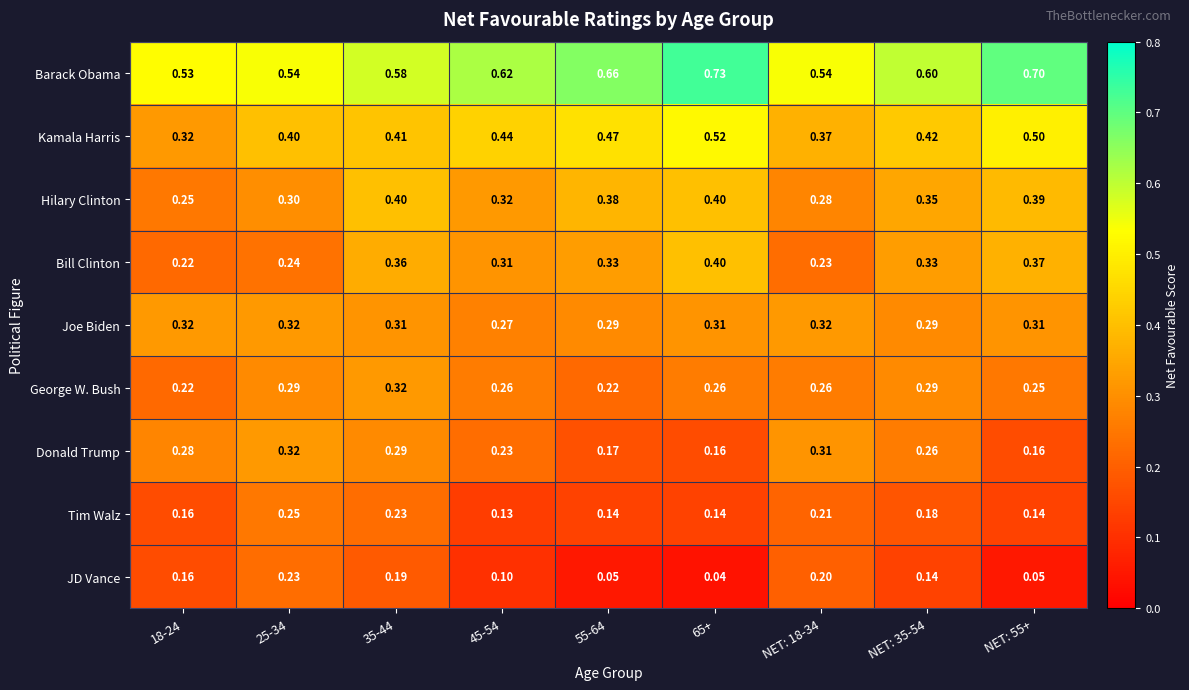

Which series has the largest total across all categories?

Barack Obama